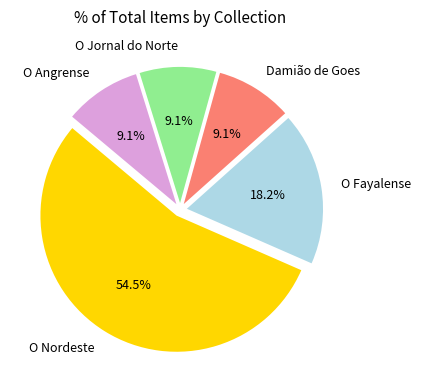

Count the number of slices in the pie.

5